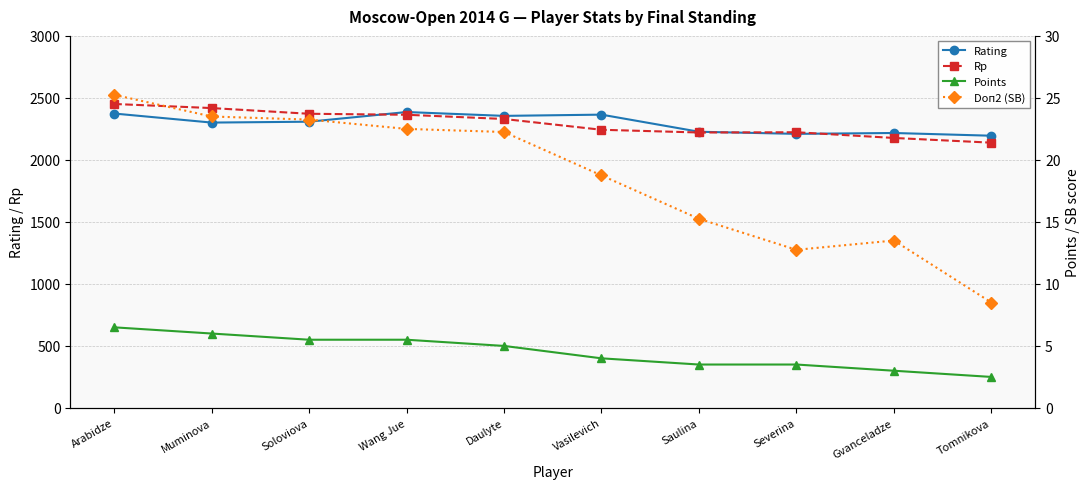

At which label does Rating reach its peak?

Wang Jue